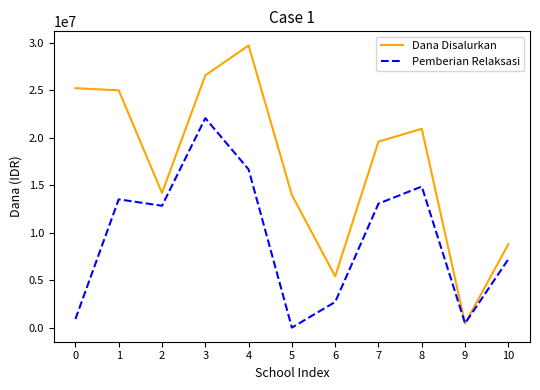

What is the difference between the highest and lowest values at 1?

11475000